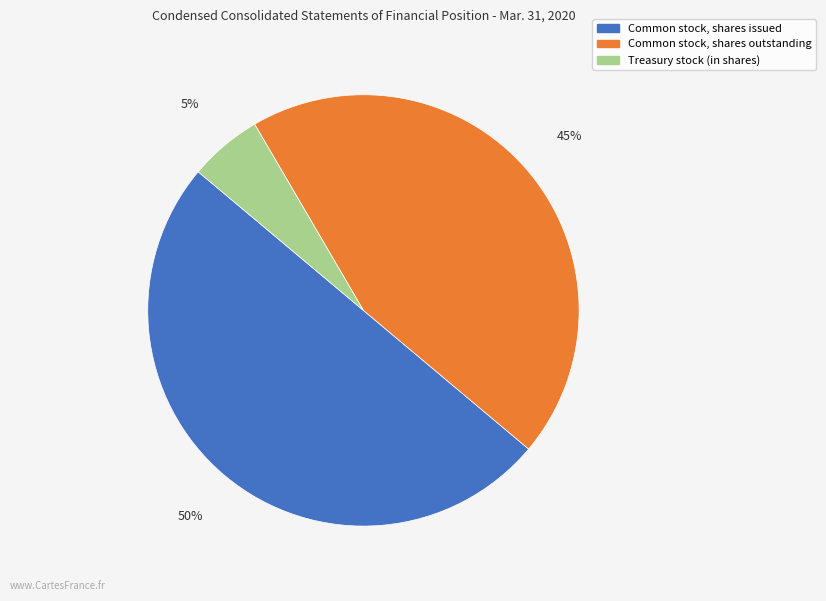

How many segments does this pie chart have?

3